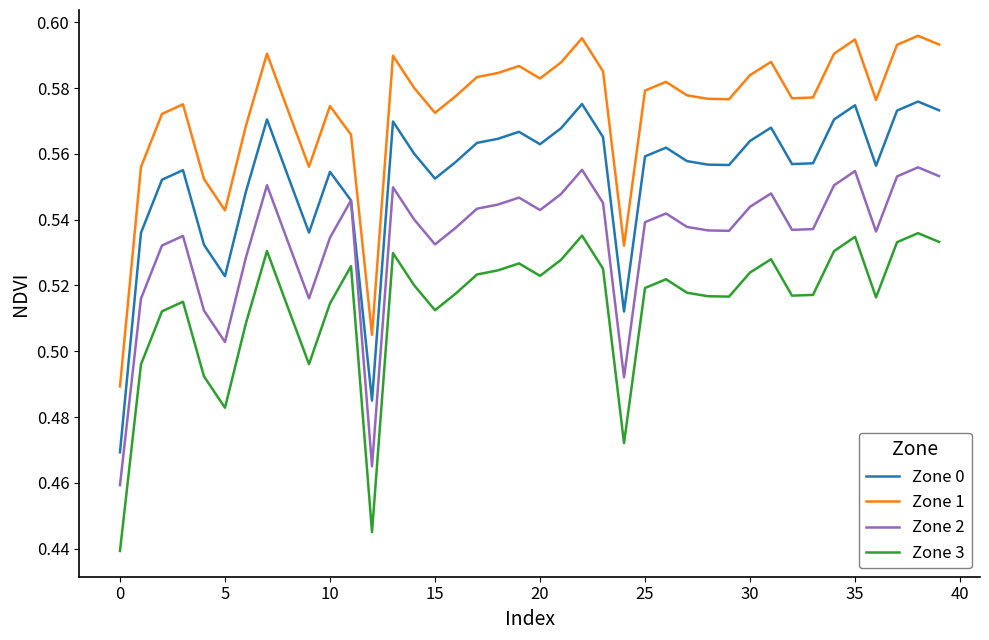

What are all the series names shown in the legend?

Zone 0, Zone 1, Zone 2, Zone 3